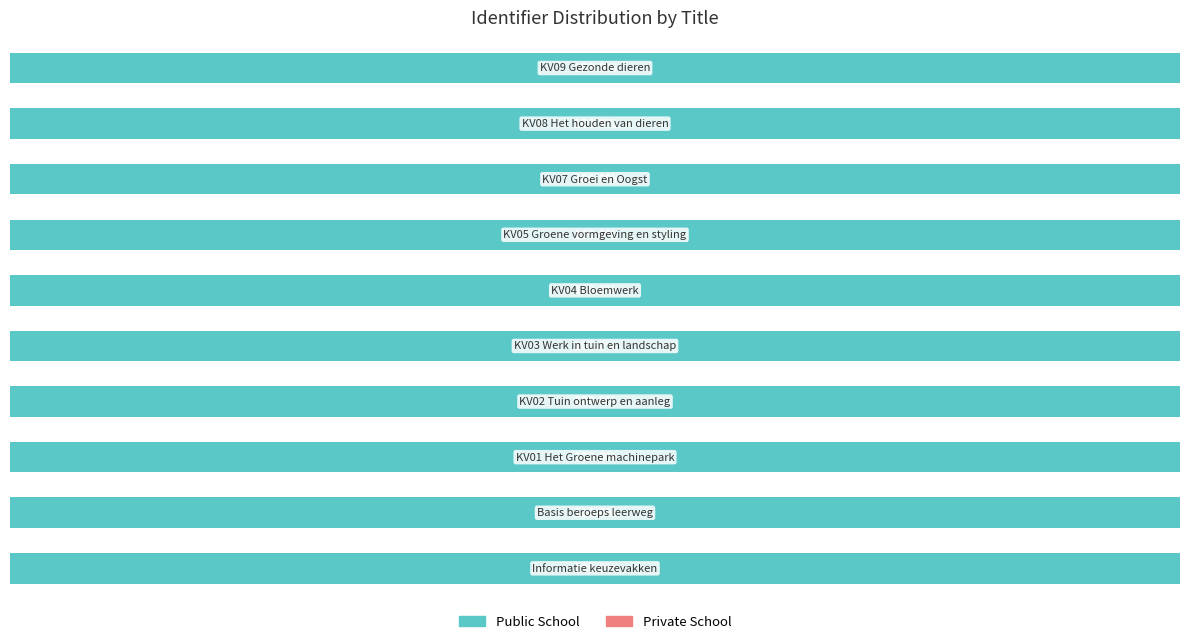

Reading right to left, list all the values displayed in this chart.

Identifier (left): 100.0	100.0	100.0	100.0	100.0	100.0	100.0	100.0	100.0	100.0
Identifier (right): 0.0	0.0	0.0	0.0	0.0	0.0	0.0	0.0	0.0	0.0